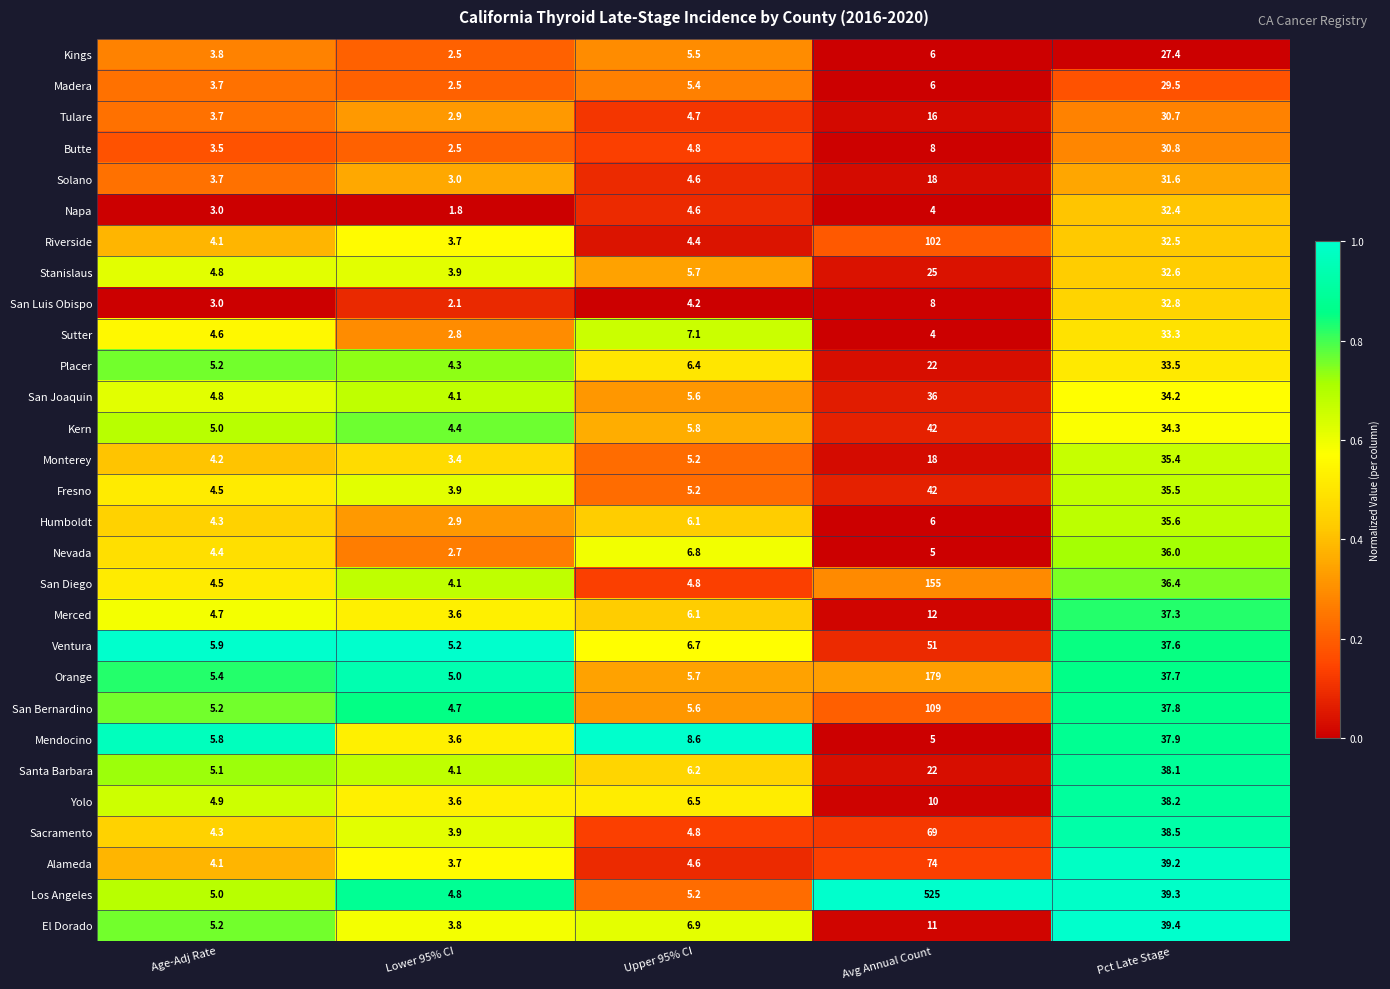

What is the total value across all series at Upper 95% CI?

163.8